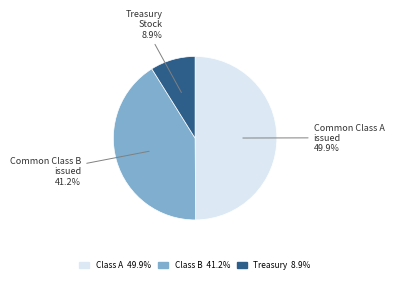

Count the number of slices in the pie.

3